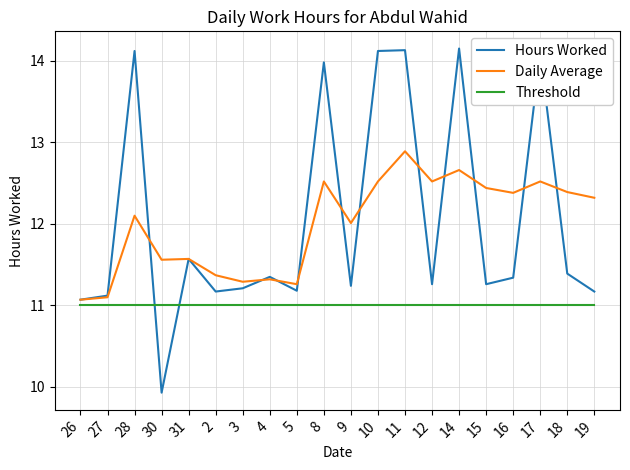

Where does the Hours Worked series first go above 11?

26